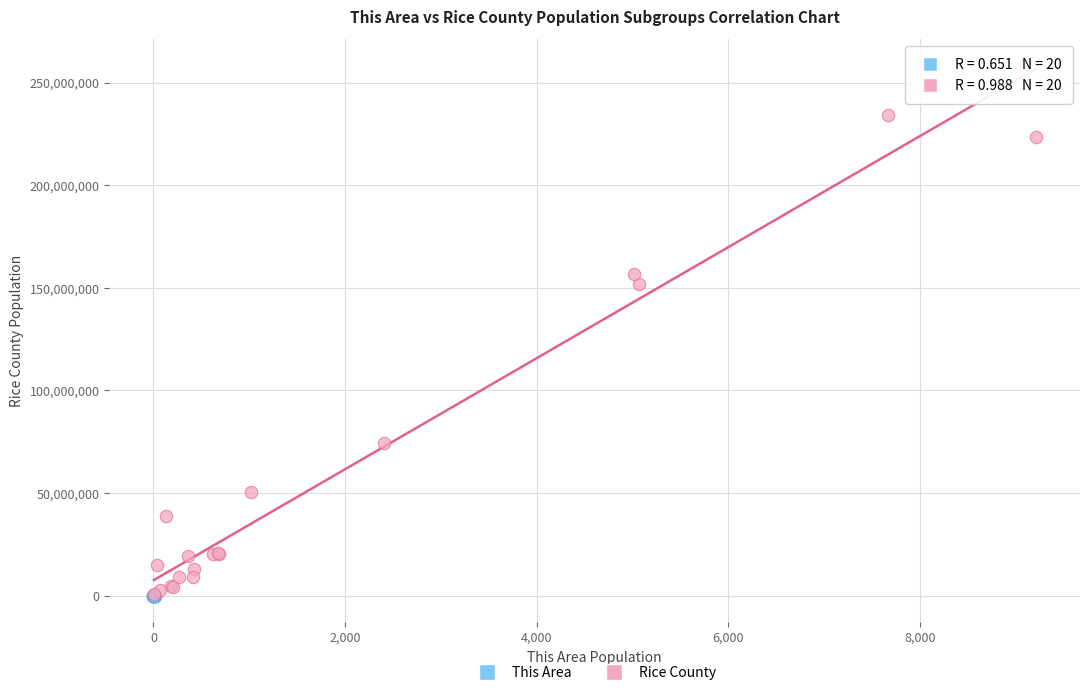

What are all the series names shown in the legend?

This Area, Rice County